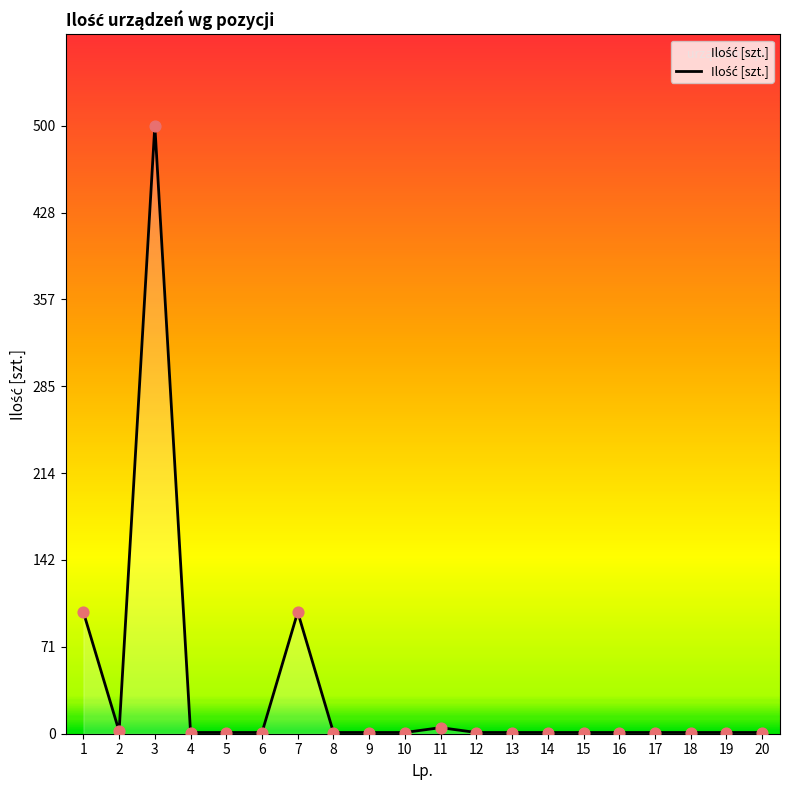

What is the ratio of the value at 19 to the value at 18?

1.0